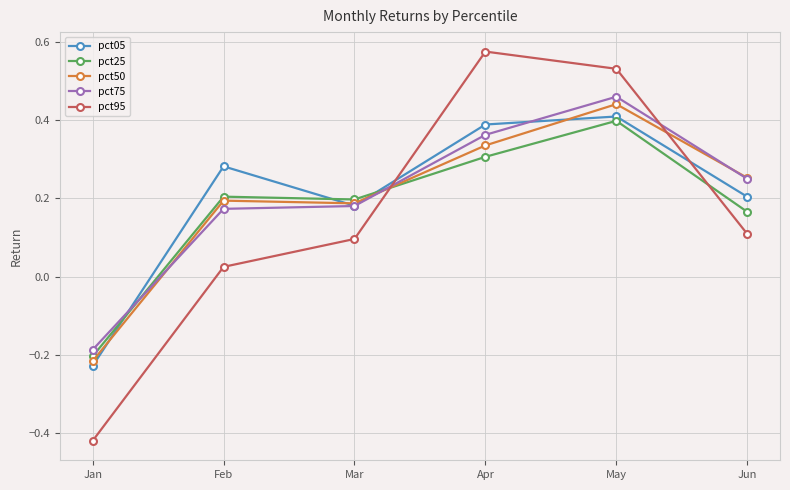

How many lines are shown in the chart?

5